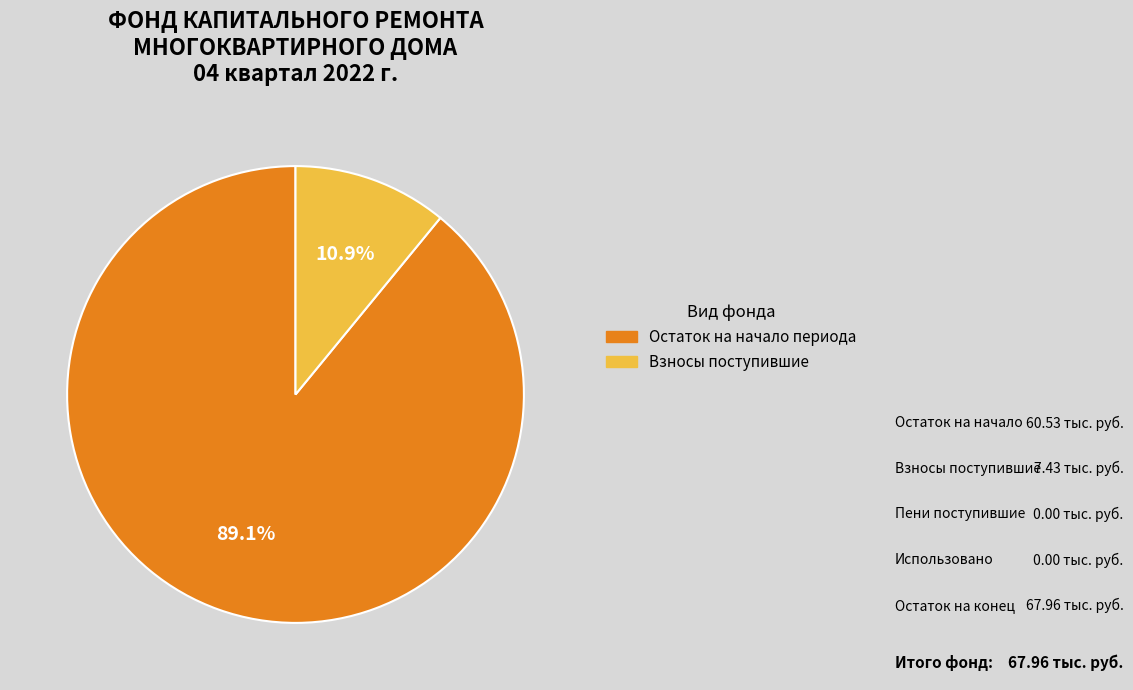

Is there any slice that represents more than half of the pie?

Yes